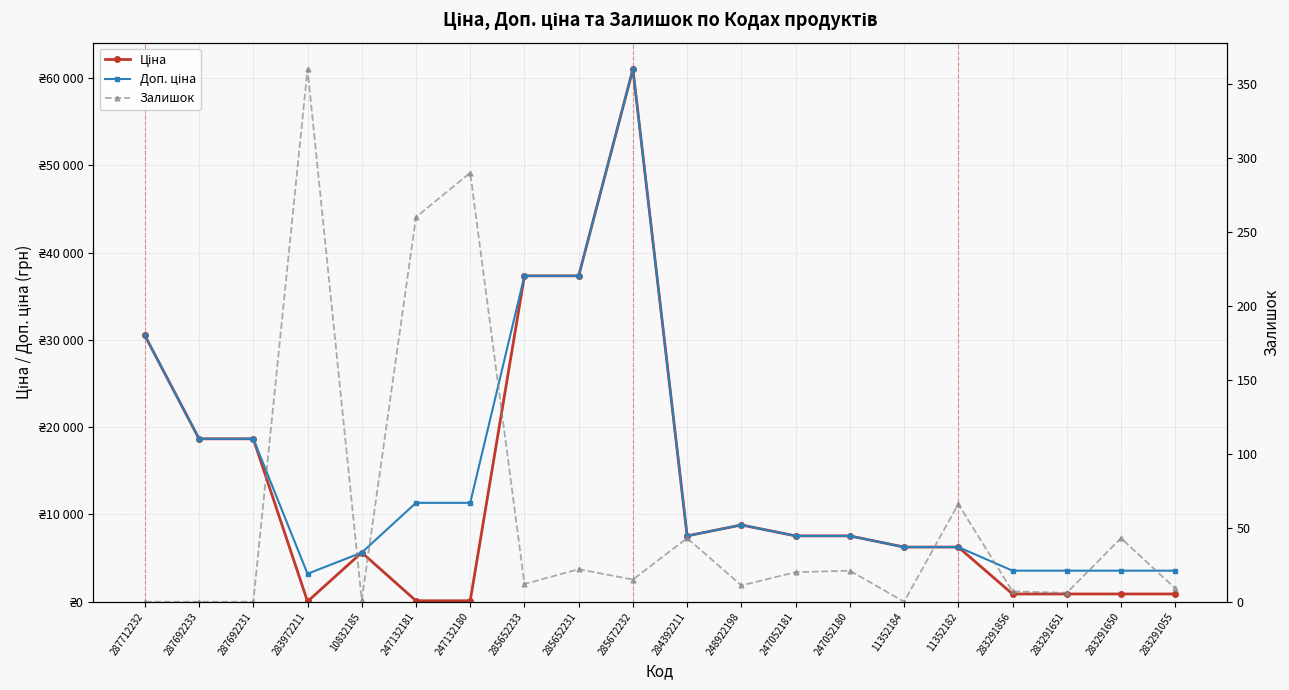

The Ціна series shows 889.9 at 283291055. True or false?

True